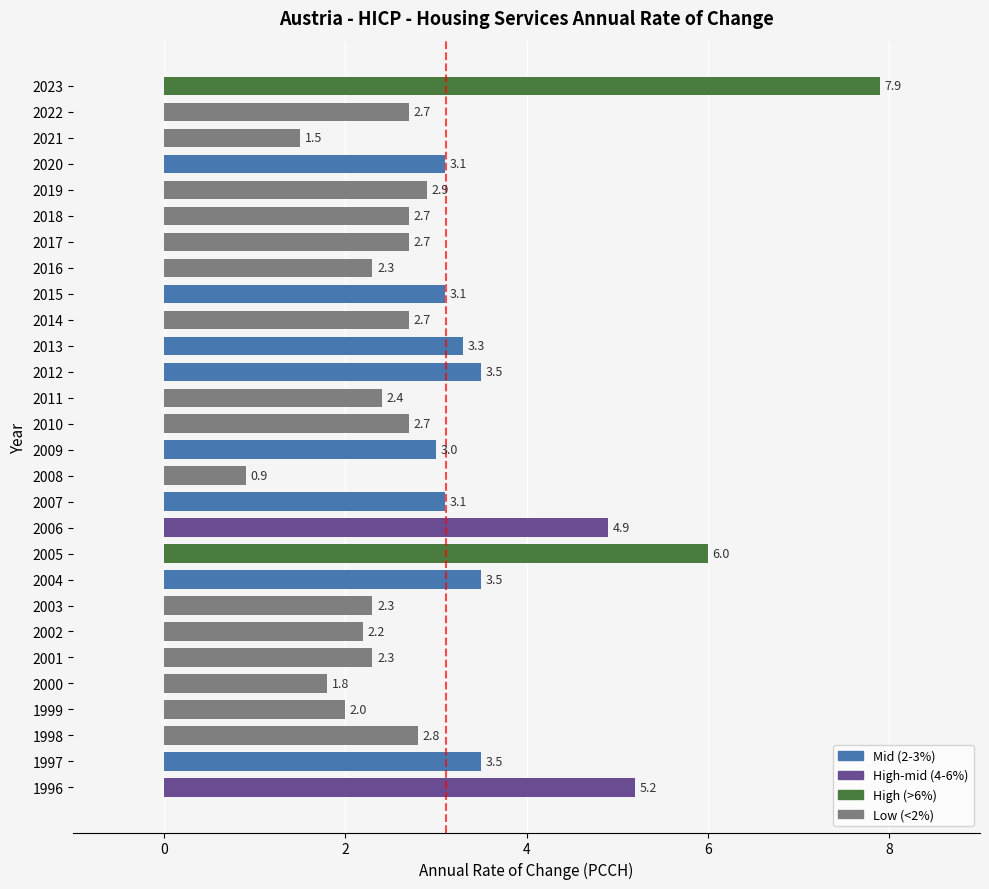

Count the number of data series in this chart.

1